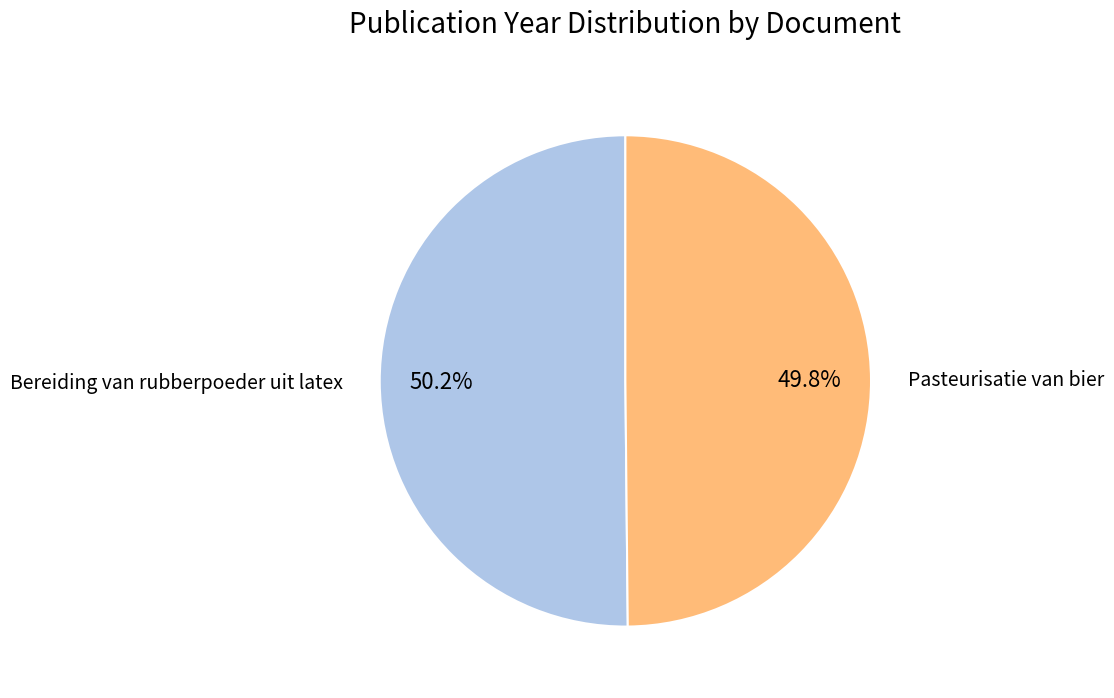

Combined, do Pasteurisatie van bier and Bereiding van rubberpoeder uit latex account for over 50%?

Yes